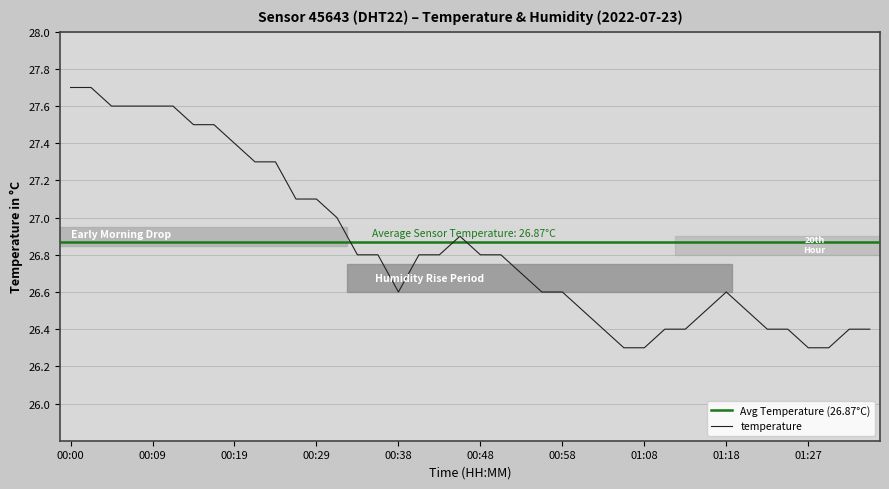

Reading left to right, transcribe all the data shown in this chart.

27.7	27.7	27.6	27.6	27.6	27.6	27.5	27.5	27.4	27.3	27.3	27.1	27.1	27.0	26.8	26.8	26.6	26.8	26.8	26.9	26.8	26.8	26.7	26.6	26.6	26.5	26.4	26.3	26.3	26.4	26.4	26.5	26.6	26.5	26.4	26.4	26.3	26.3	26.4	26.4